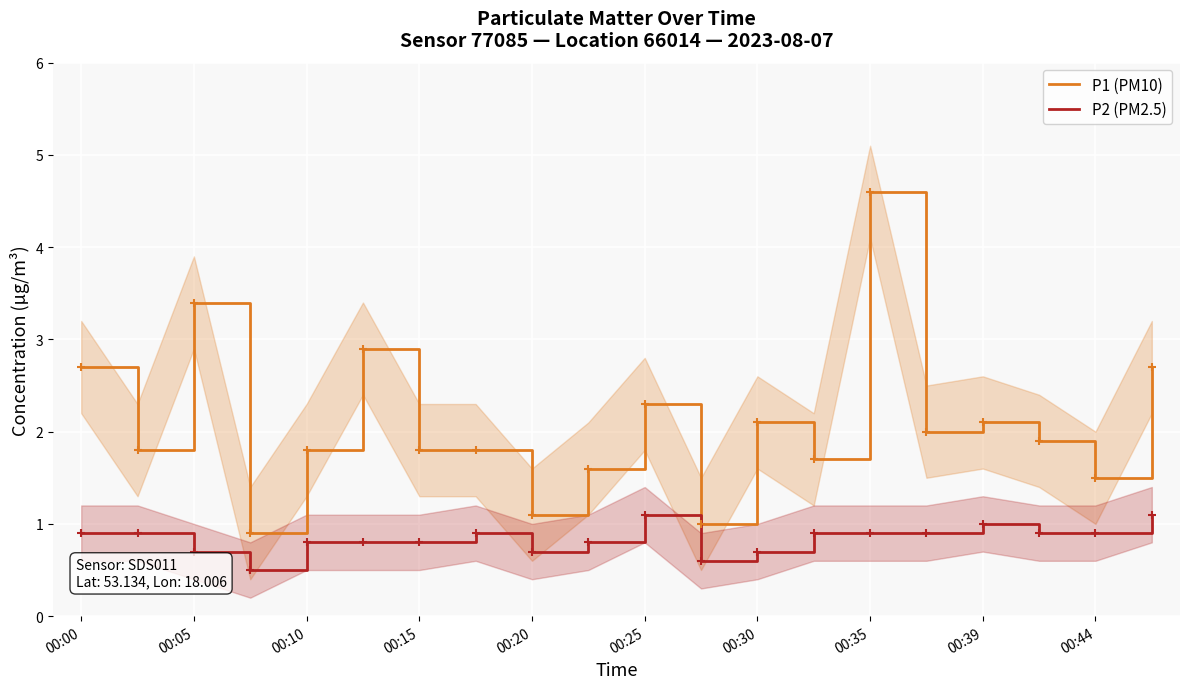

The P1 (PM10) series shows 1.8 at 00:10. True or false?

True